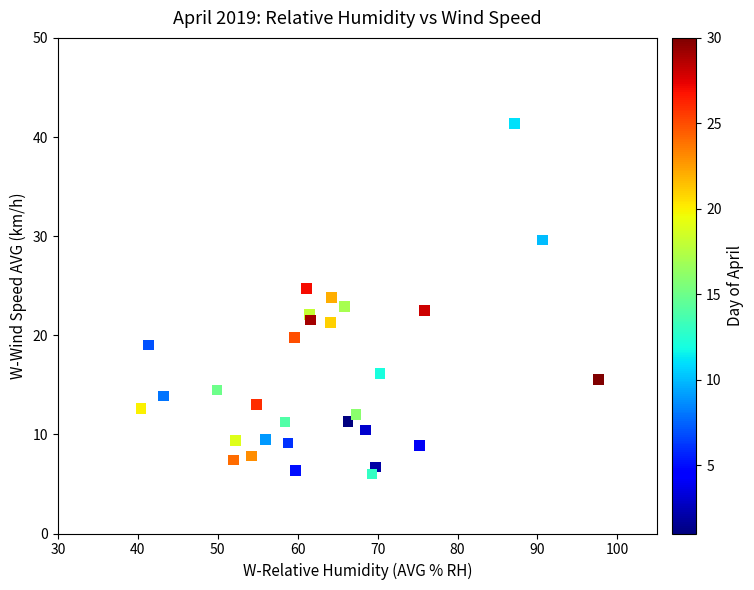

What is the range of X values (max minus min)?

57.2